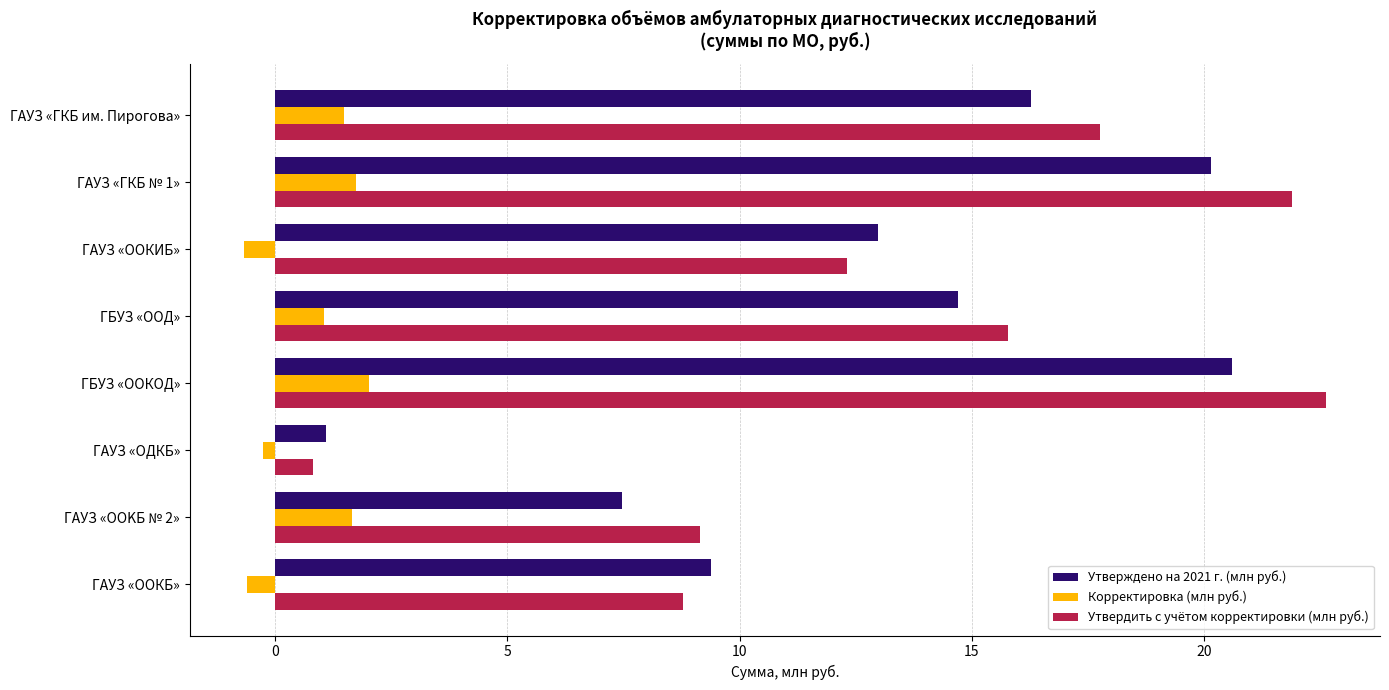

True or false: Утвердить с учётом корректировки (млн руб.) has a value of 30.7 at ГАУЗ «ГКБ им. Пирогова».

False